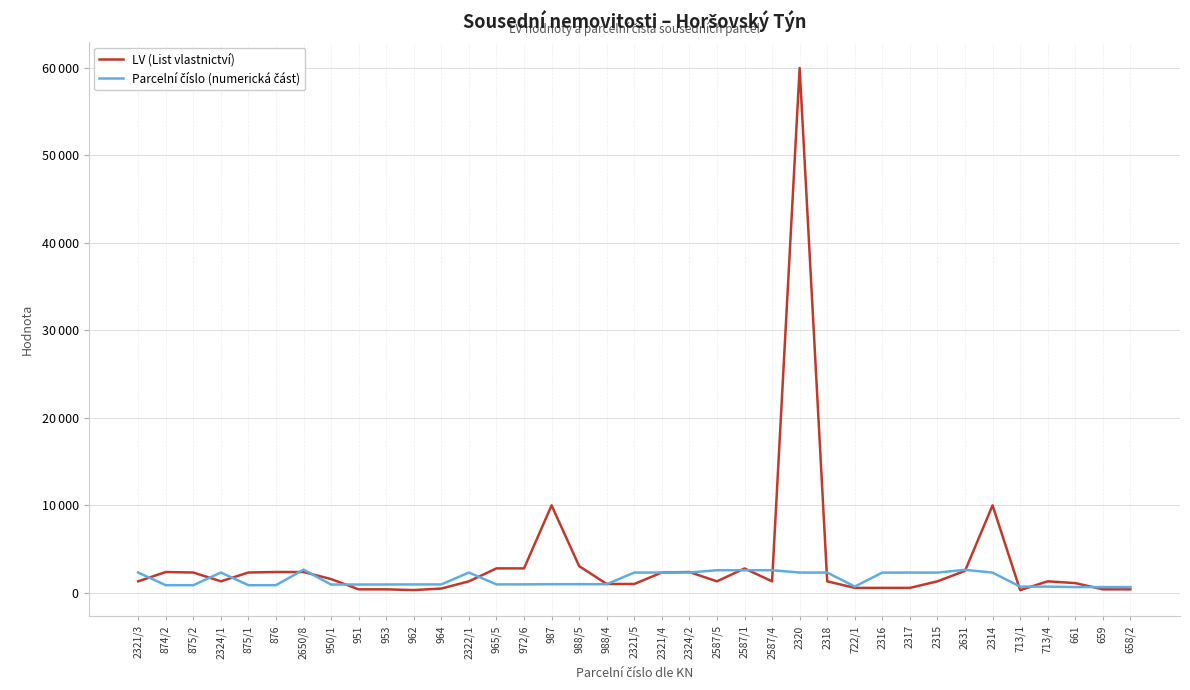

Reading left to right, what are all the values shown in this chart?

LV (List vlastnictví): 2321/3=1317	874/2=2380	875/2=2325	2324/1=1317	875/1=2325	876=2380	2650/8=2380	950/1=1576	951=399	953=400	962=317	964=492	2322/1=1317	965/5=2796	972/6=2796	987=10002	988/5=3056	988/4=1014	2321/5=1014	2321/4=2325	2324/2=2380	2587/5=1317	2587/1=2785	2587/4=1317	2320=60000	2318=1317	722/1=567	2316=567	2317=567	2315=1317	2631=2515	2314=10002	713/1=308	713/4=1317	661=1115	659=402	658/2=402
Parcelní číslo (numerická část): 2321/3=2321	874/2=874	875/2=875	2324/1=2324	875/1=875	876=876	2650/8=2650	950/1=950	951=951	953=953	962=962	964=964	2322/1=2322	965/5=965	972/6=972	987=987	988/5=988	988/4=988	2321/5=2321	2321/4=2321	2324/2=2324	2587/5=2587	2587/1=2587	2587/4=2587	2320=2320	2318=2318	722/1=722	2316=2316	2317=2317	2315=2315	2631=2631	2314=2314	713/1=713	713/4=713	661=661	659=659	658/2=658